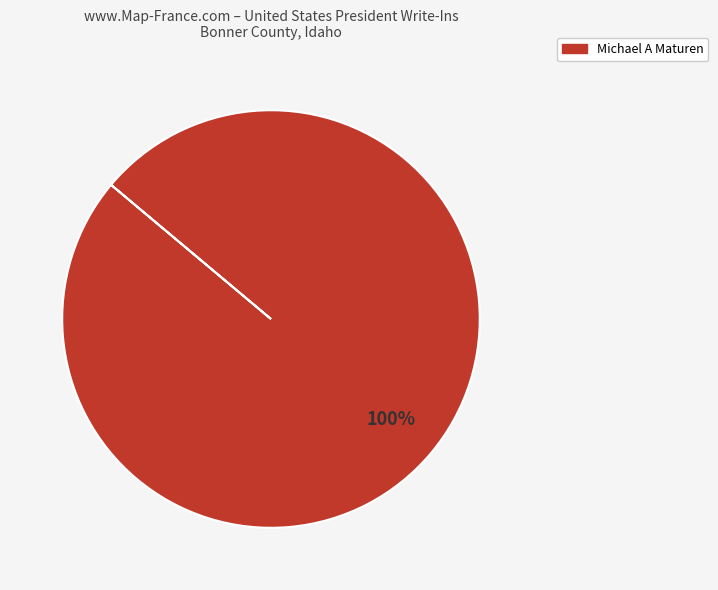

How many slices are in this pie chart?

1